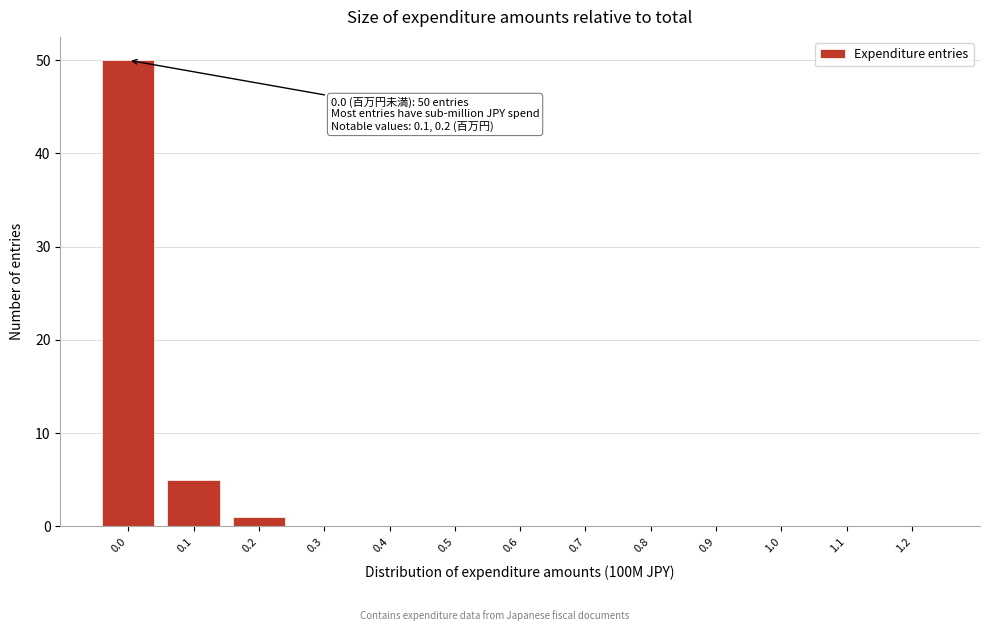

Reading right to left, extract all data points from this chart.

1.2=0	1.1=0	1.0=0	0.9=0	0.8=0	0.7=0	0.6=0	0.5=0	0.4=0	0.3=0	0.2=1	0.1=5	0.0=50